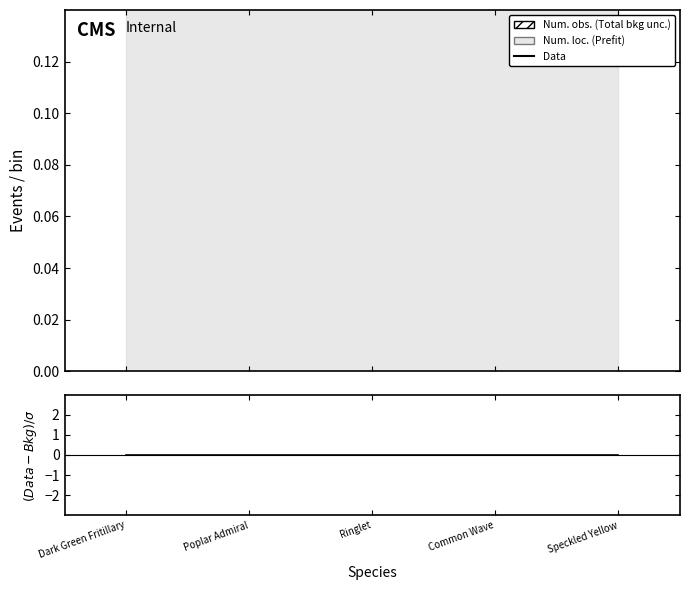

Which series has the widest spread of values?

Data